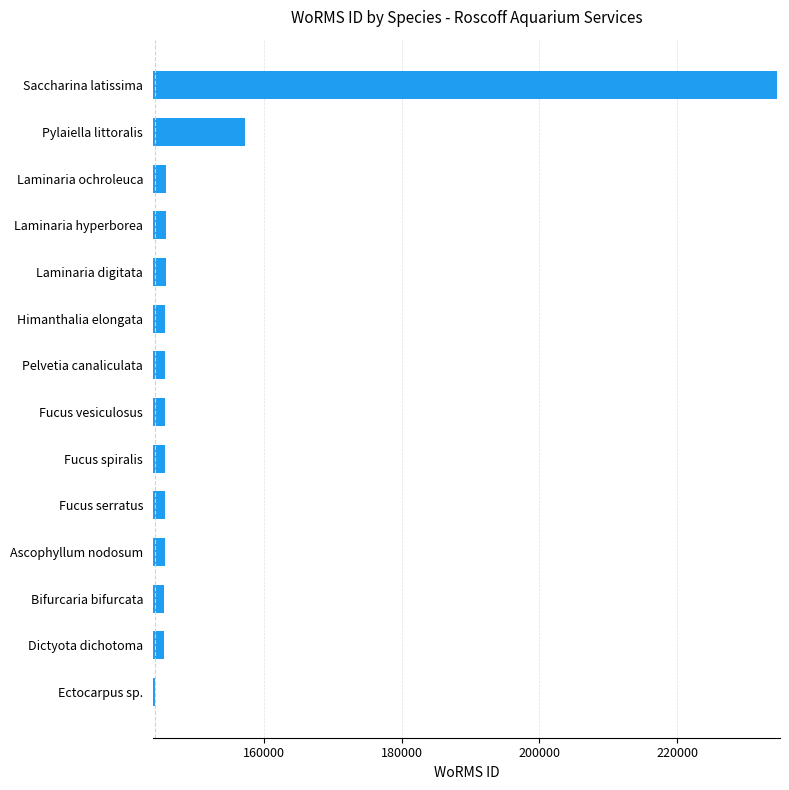

Where is the data nearest to the value 189291?

Pylaiella littoralis